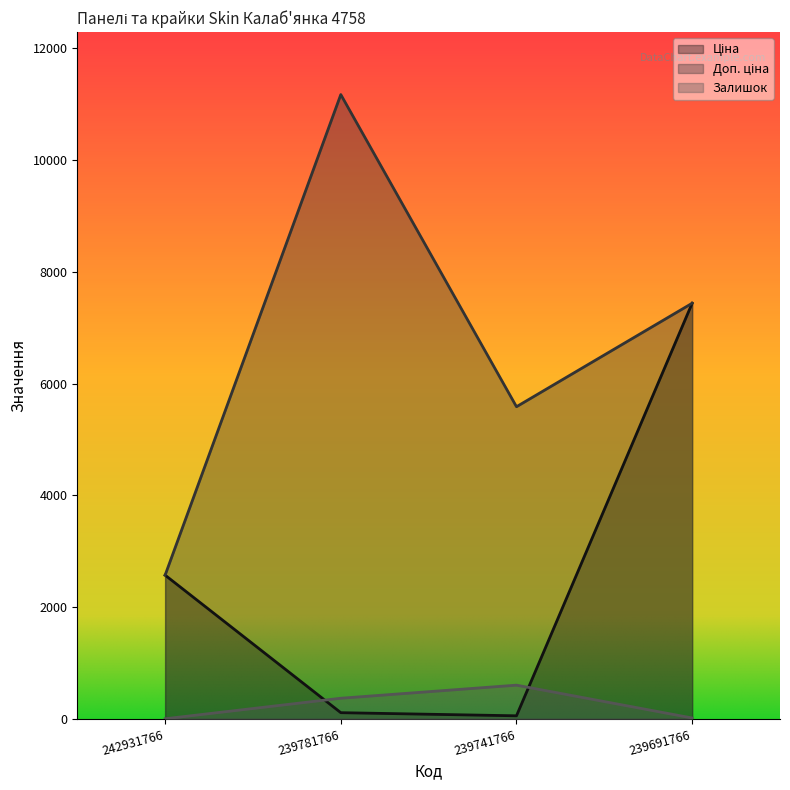

Does the chart display data point markers on the line(s)?

No